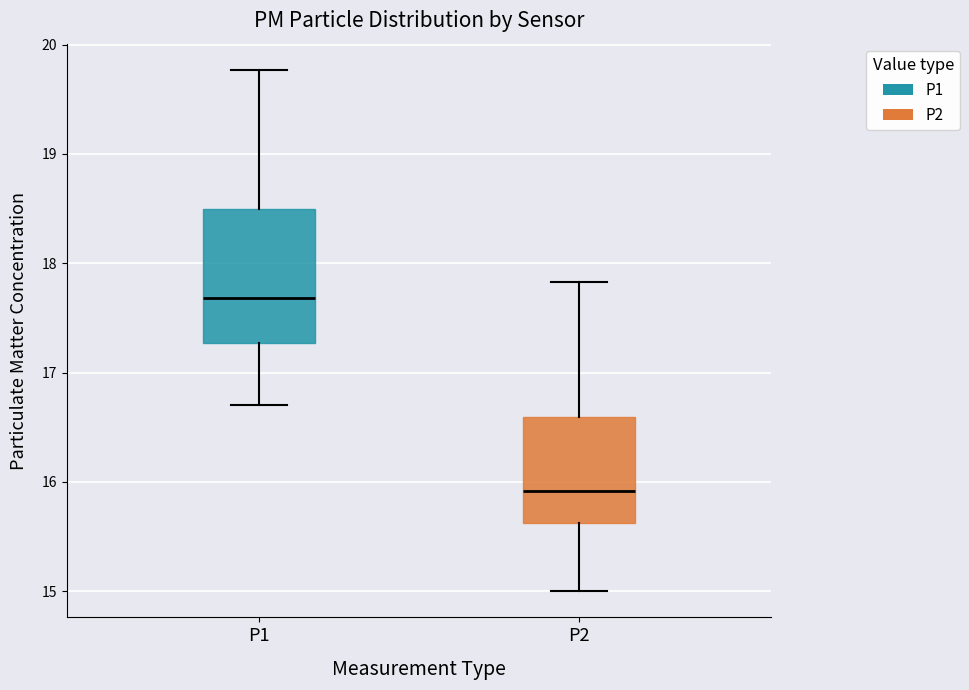

Where does the lower whisker of the box for P2 end on the y-axis? The values are not printed on the chart, so give them approximately, as read against the axis.

15.0